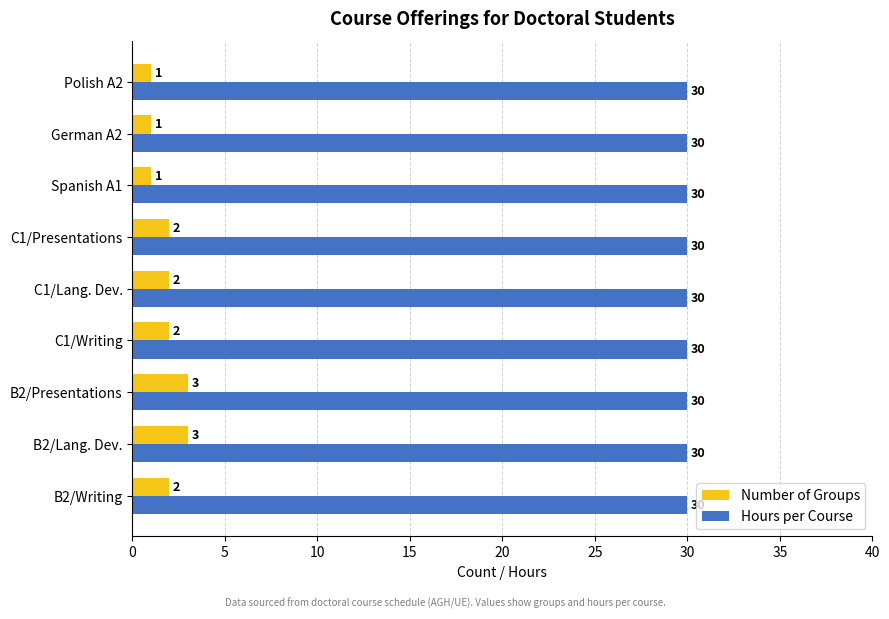

Is the value of Number of Groups at C1/Lang. Dev. greater than the value of Hours per Course at German A2?

No